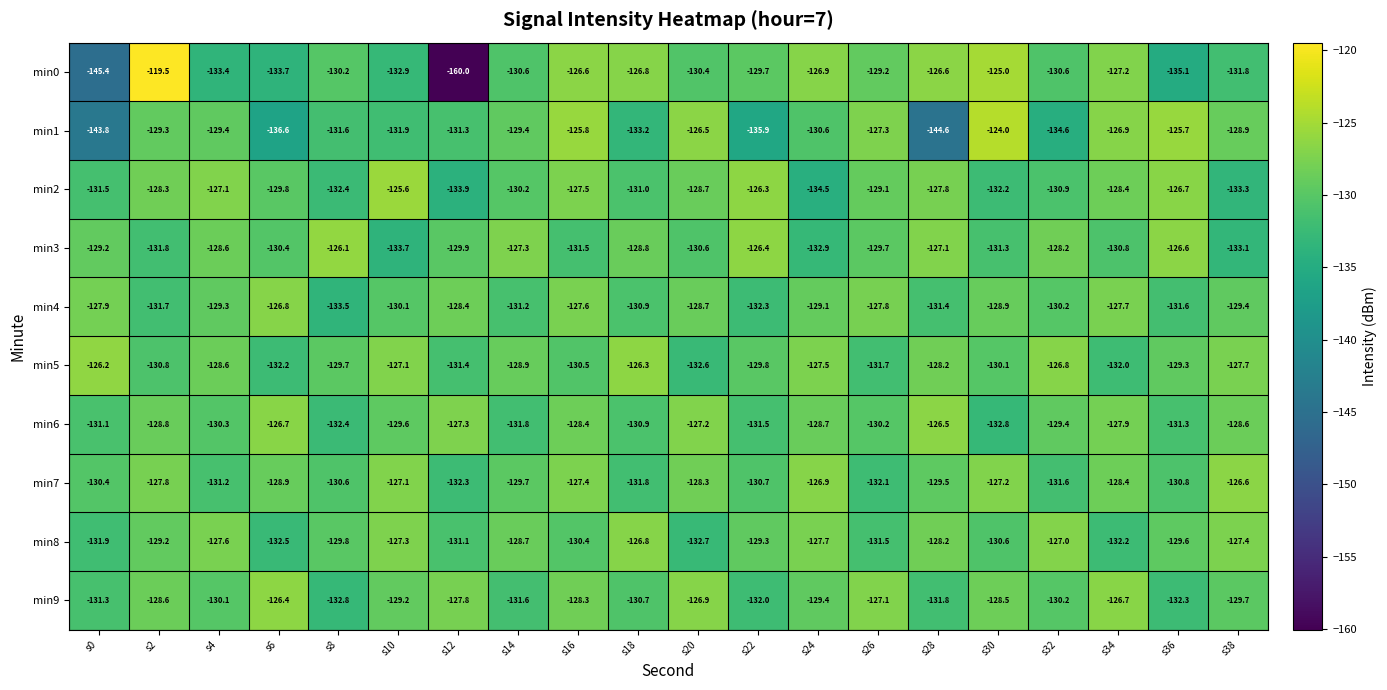

At which label is min9 closest to -129?

s10